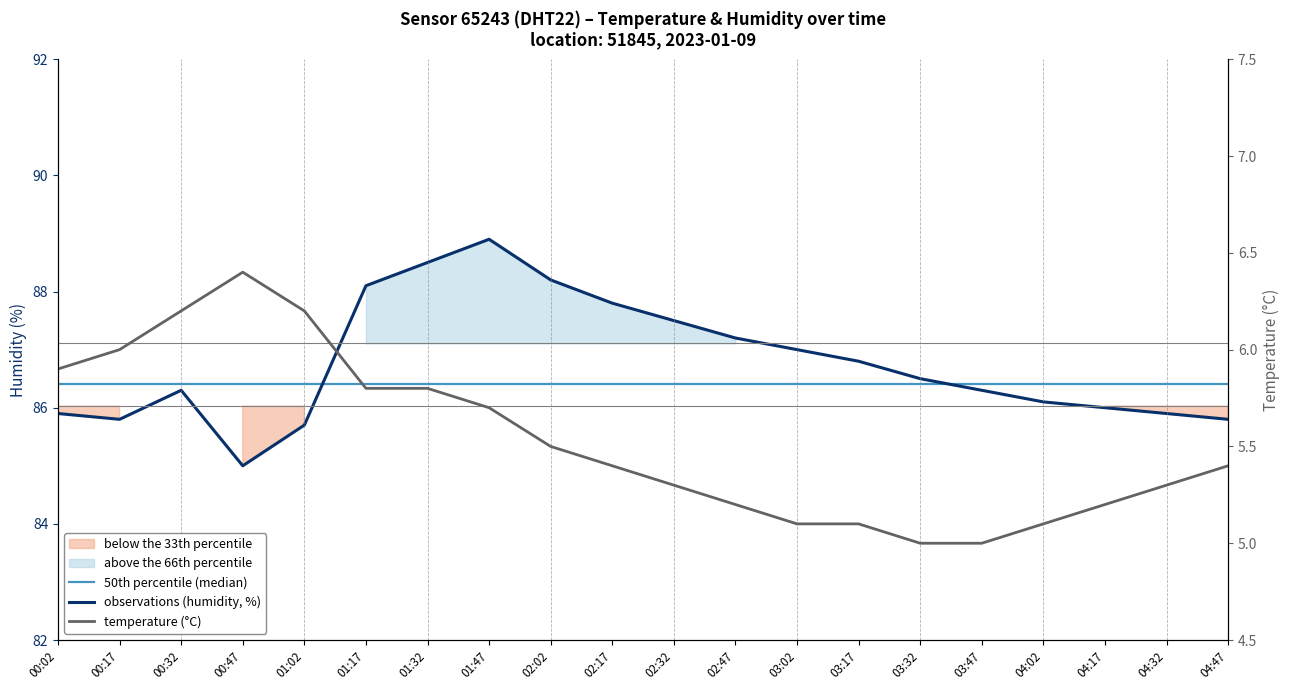

What is the difference between the observations (humidity, %) values at 04:32 and 01:47?

3.0